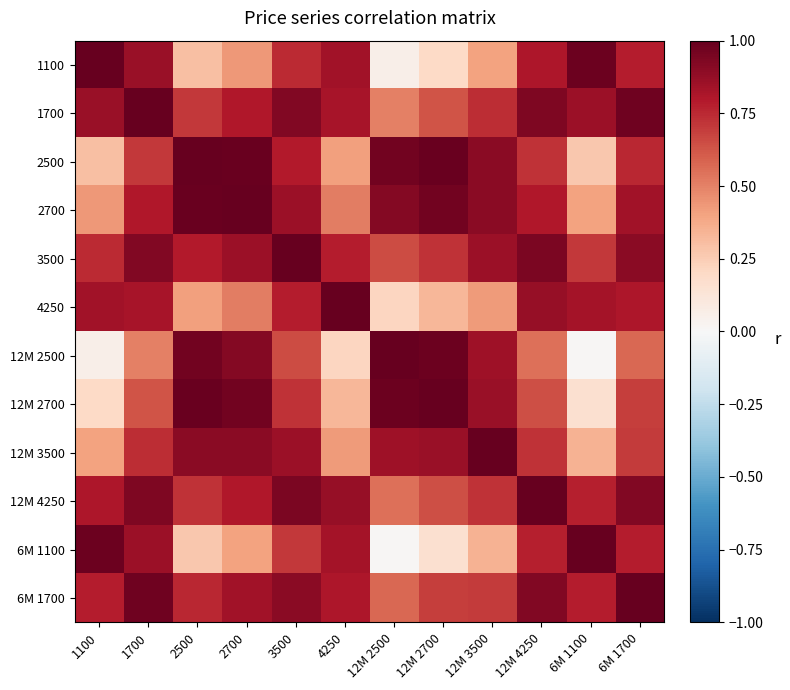

At how many categories does at least one series exceed 0?

12